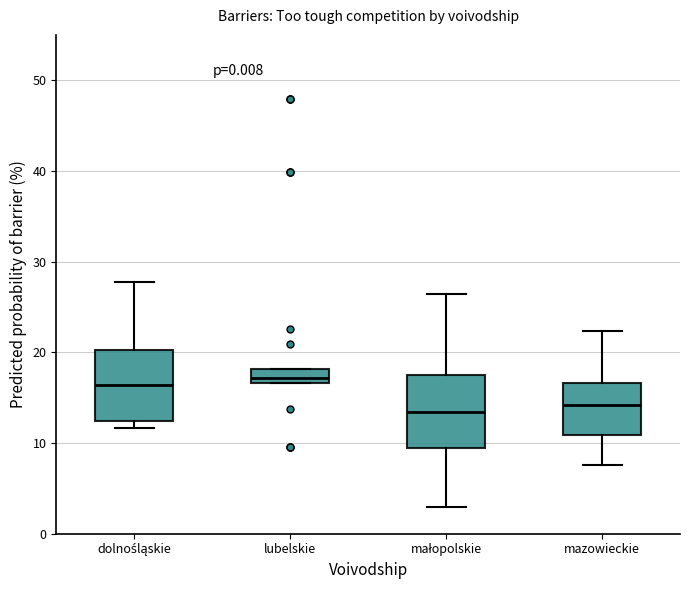

Reading left to right, transcribe this box plot: for each box, give where its median line is, the range the box spans, and where its two whiskers end, as read against the y-axis. The values are not printed on the chart, so give them approximately, as read against the axis.

dolnośląskie: median 16, box 12 to 20, whiskers 12 (just below the box's lower edge) to 28
lubelskie: median 17 (inside the box), box 17 to 18, whiskers 17 to 18
małopolskie: median 13, box 9 to 17, whiskers 3 to 26
mazowieckie: median 14, box 11 to 17, whiskers 8 to 22